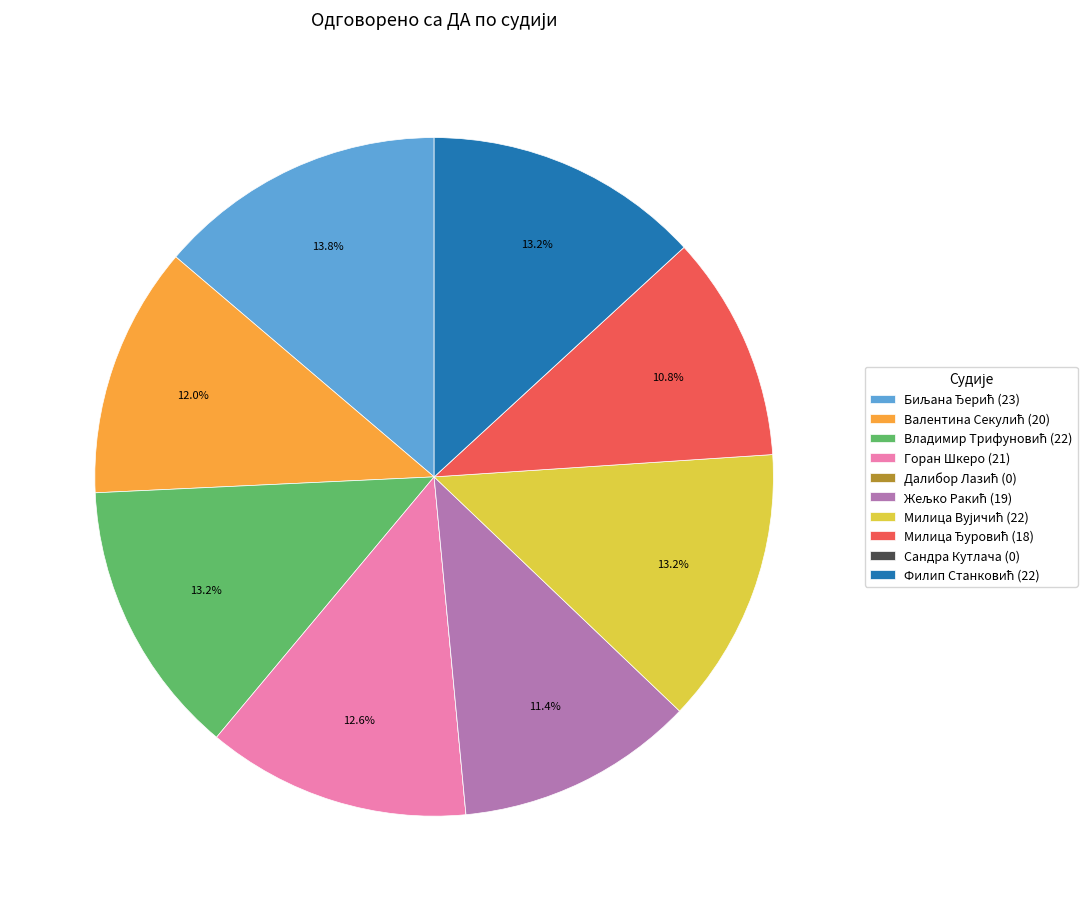

Is there any slice that represents more than half of the pie?

No